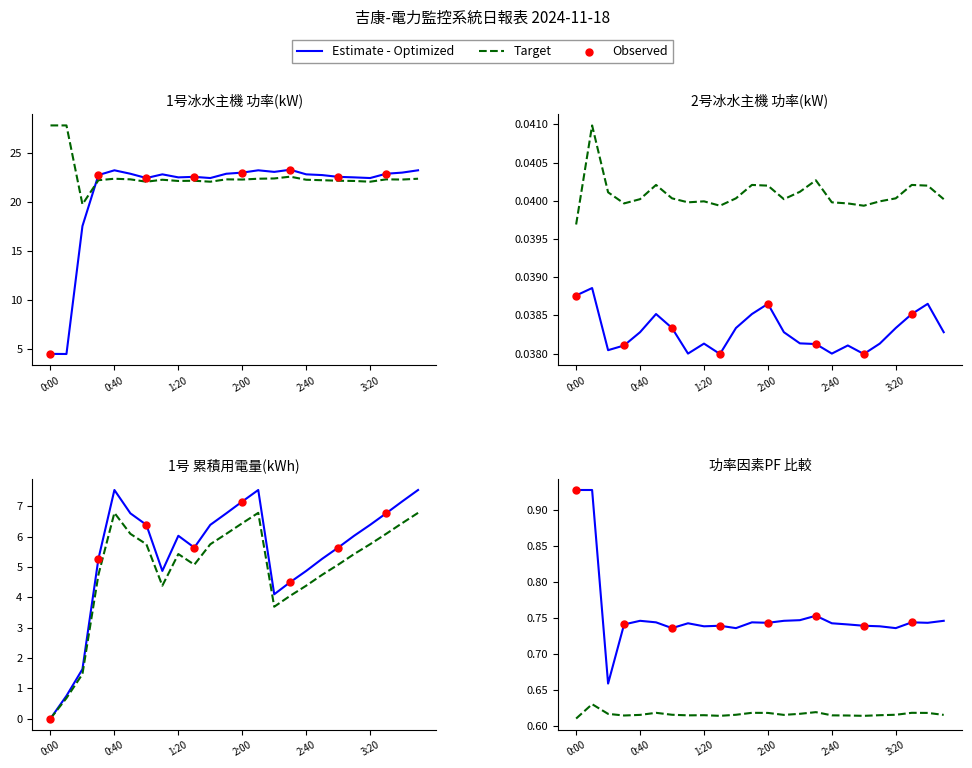

At how many categories does at least one series exceed 12?

24